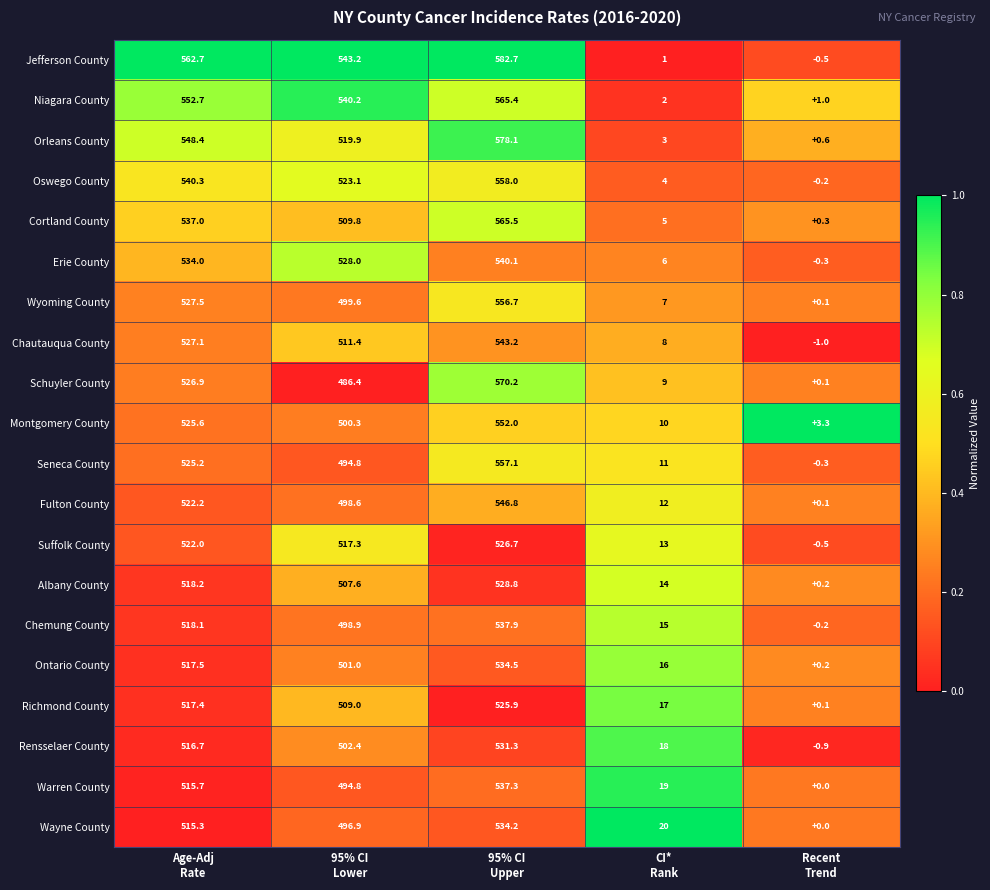

Which series changed the most between 95% CI
Upper and CI*
Rank?

Jefferson County